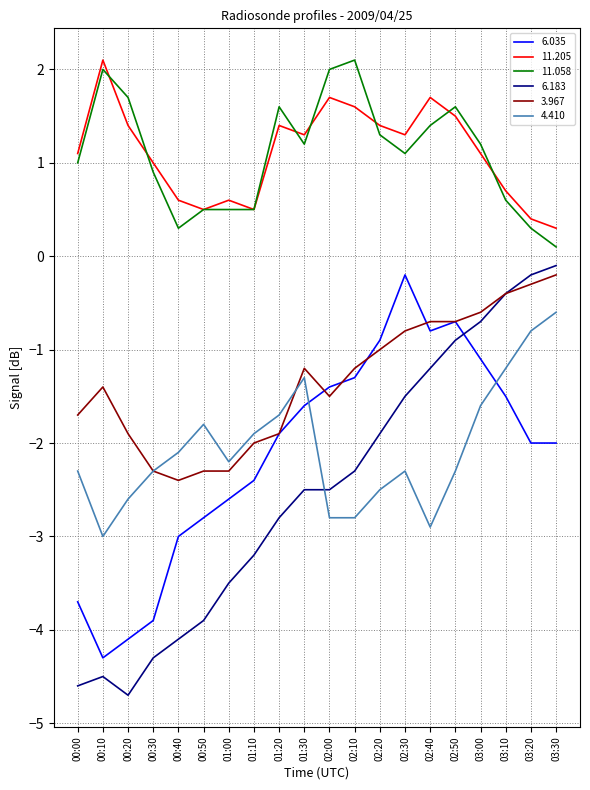

How many lines are shown in the chart?

6